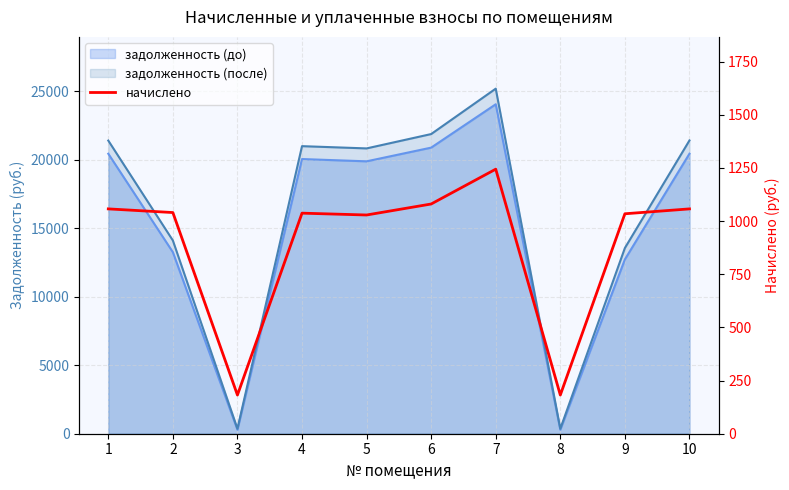

What is the average value?

894.6